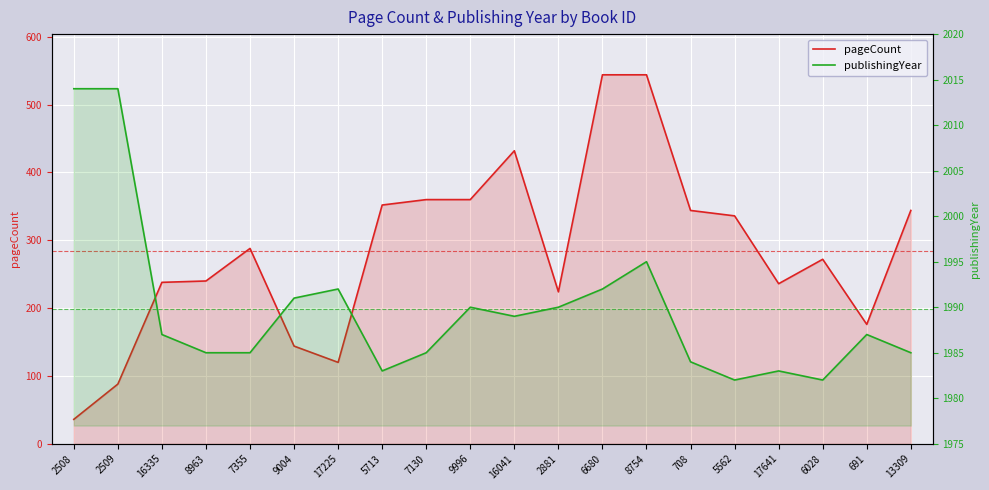

Reading right to left, extract all data points from this chart.

pageCount: 13309=344	691=176	6028=272	17641=236	5562=336	708=344	8754=544	6680=544	2881=224	16041=432	9996=360	7130=360	5713=352	17225=120	9004=144	7355=288	8963=240	16335=238	2509=88	2508=36
publishingYear: 13309=1985	691=1987	6028=1982	17641=1983	5562=1982	708=1984	8754=1995	6680=1992	2881=1990	16041=1989	9996=1990	7130=1985	5713=1983	17225=1992	9004=1991	7355=1985	8963=1985	16335=1987	2509=2014	2508=2014